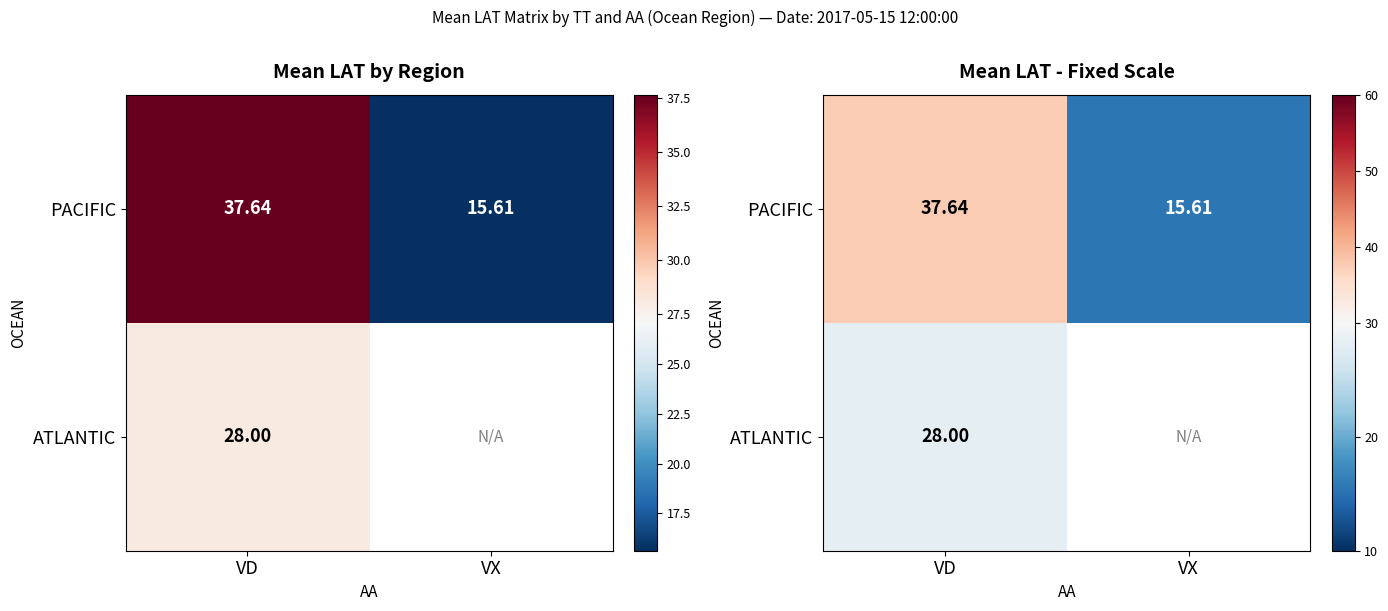

At which label is PACIFIC closest to 26?

VX